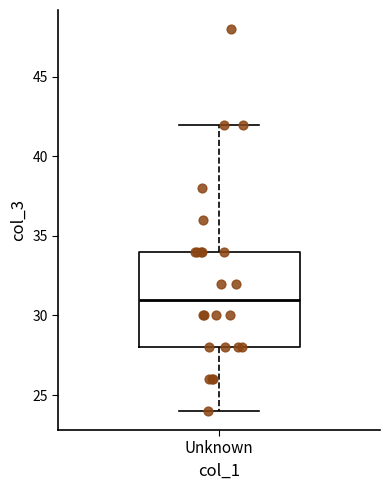

Transcribe this box plot: give where the median line is, the range the box spans, and where the two whiskers end, as read against the y-axis. The values are not printed on the chart, so give them approximately, as read against the axis.

median 31, box 28 to 34, whiskers 24 to 42